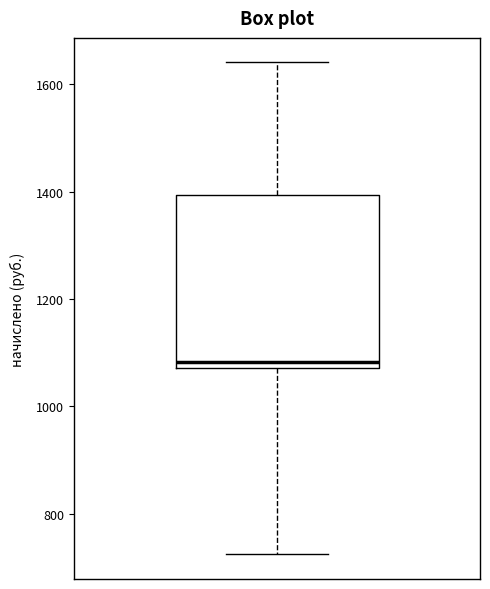

Read this box plot against the y-axis: the position of the median line, the range covered by the box, and the ends of both whiskers. The values are not printed on the chart, so give them approximately, as read against the axis.

median 1080 (just above the box's lower edge), box 1080 to 1400, whiskers 720 to 1640